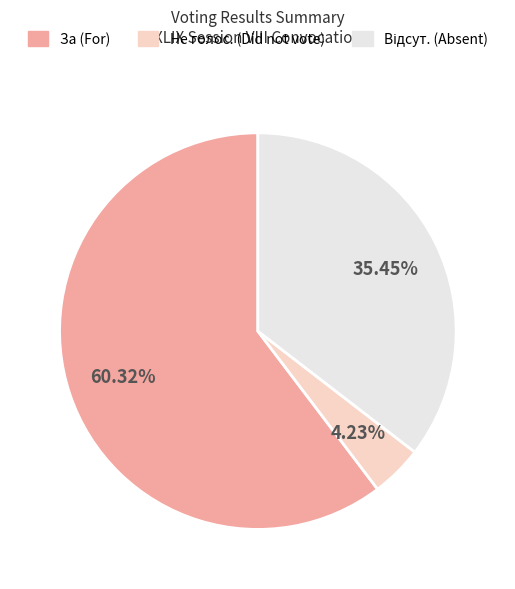

How many slices are in this pie chart?

3